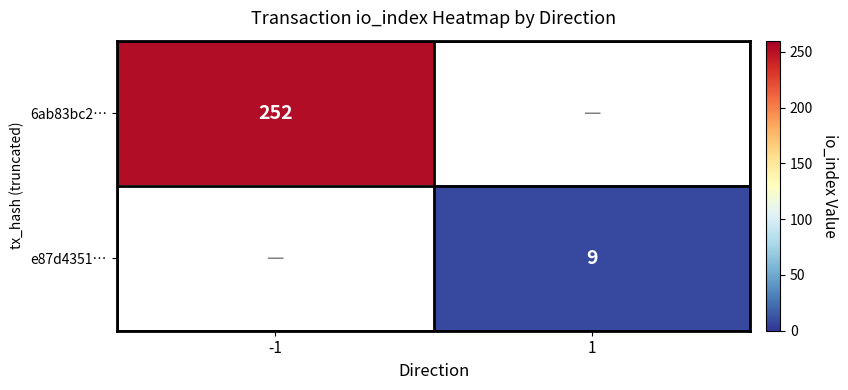

Is the value of e87d4351… at 1 greater than the value of 6ab83bc2… at -1?

No